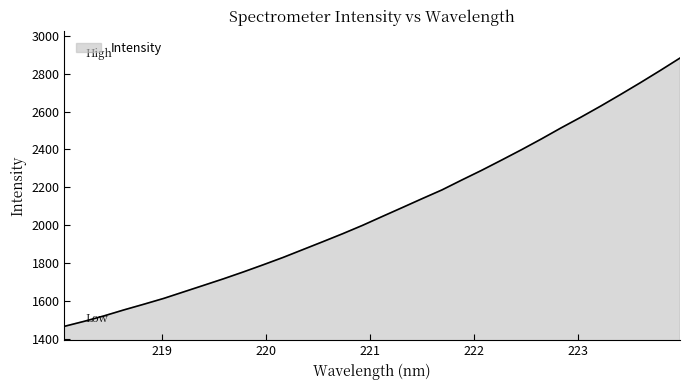

What is the difference between the maximum and minimum values?

1414.8